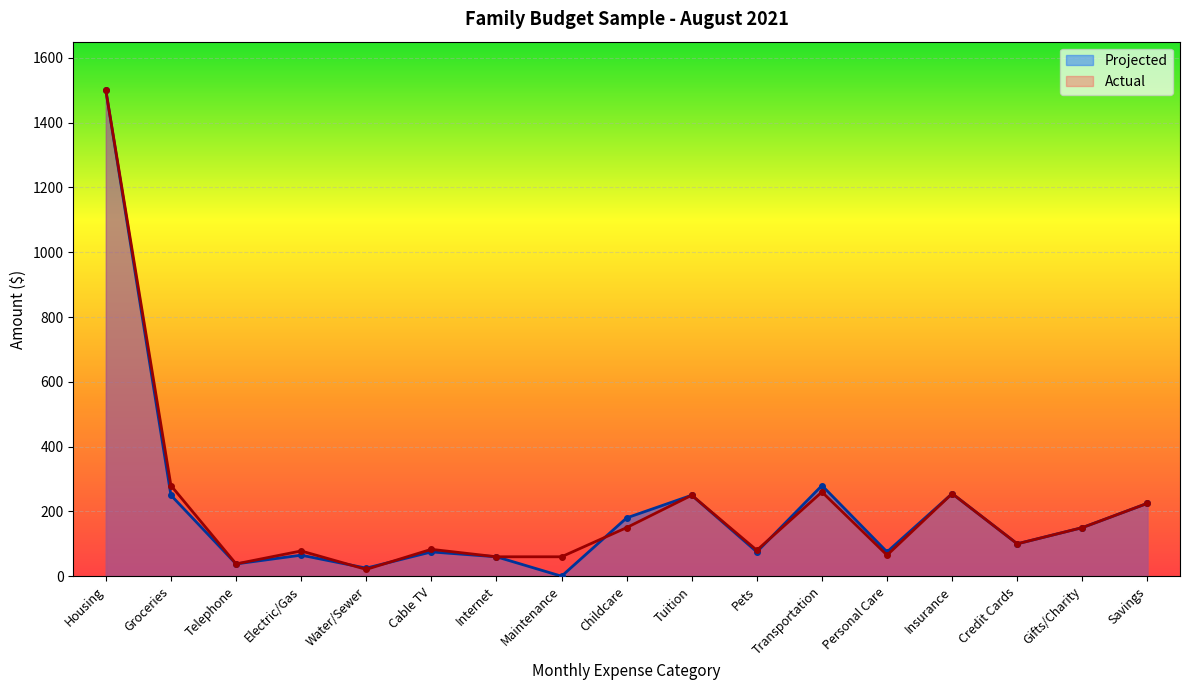

Reading right to left, what are all the values shown in this chart?

Projected: 225	150	100	255	75	280	75	250	180	0	60	75	25	65	38	250	1500
Actual: 225	150	100	255	65	260	80	250	150	60	60	83	21	78	38	280	1500